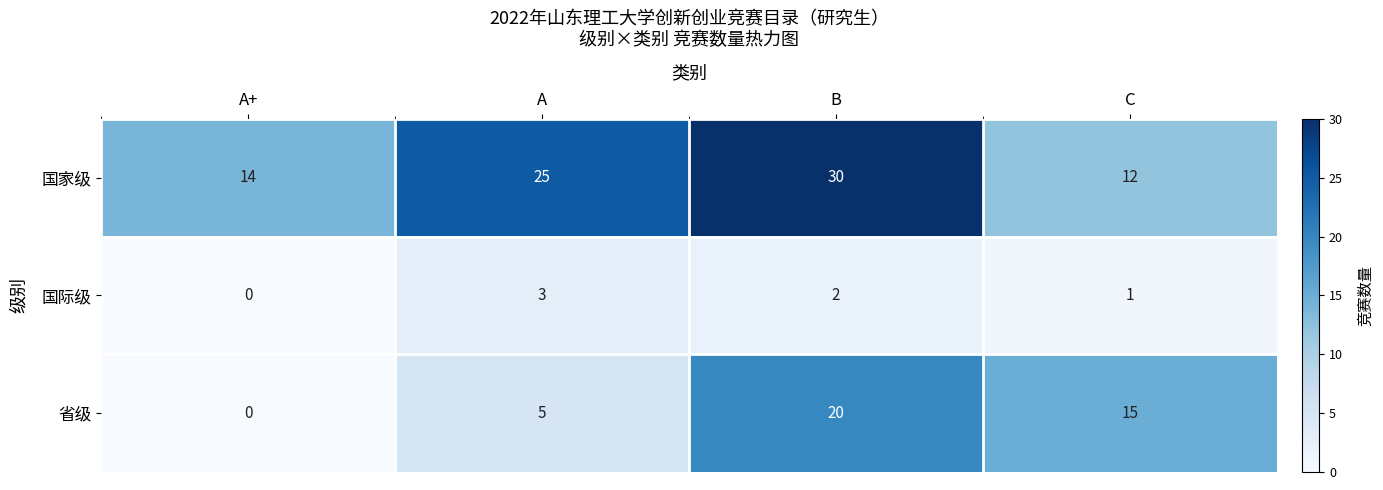

What is the average value of the 省级 series?

10